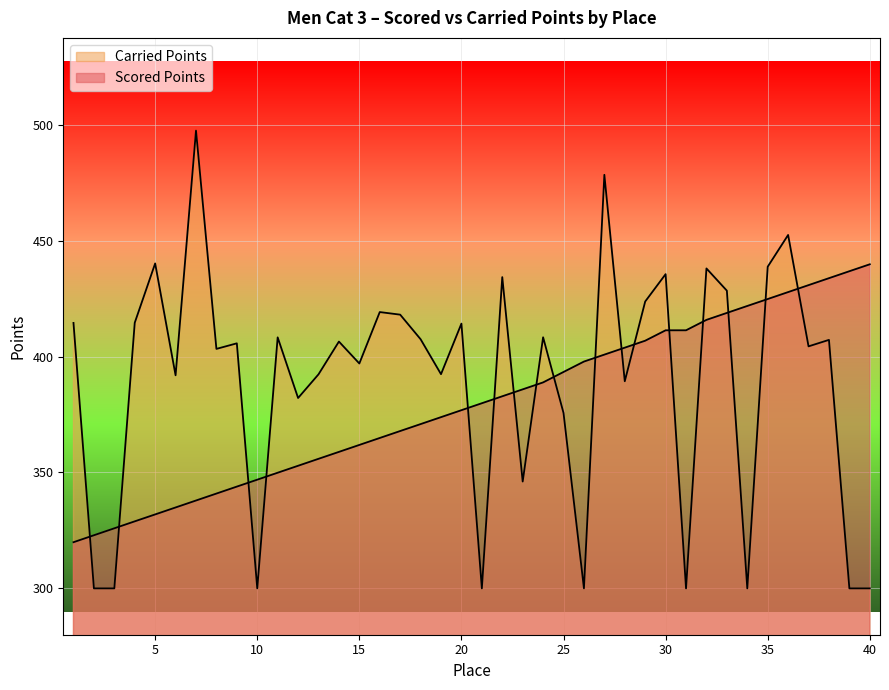

Is it true that Carried Points equals 774.1 at 27?

False